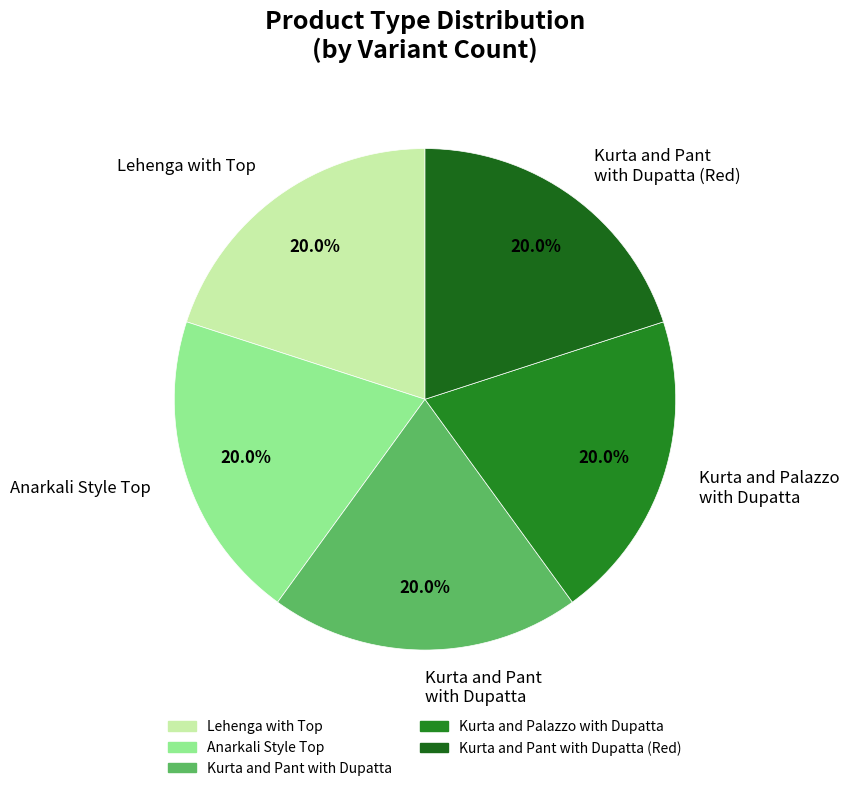

How many segments does this pie chart have?

5